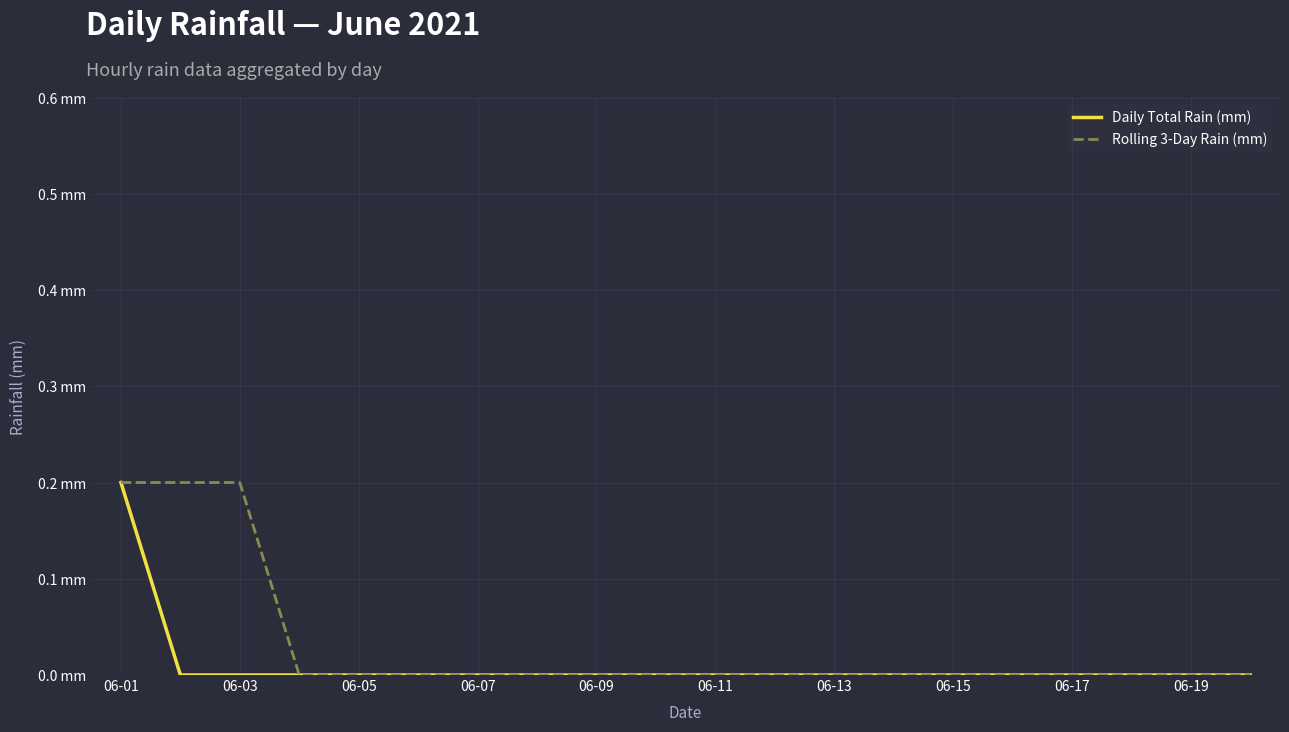

True or false: Daily Total Rain (mm) and Rolling 3-Day Rain (mm) cross at least once.

False